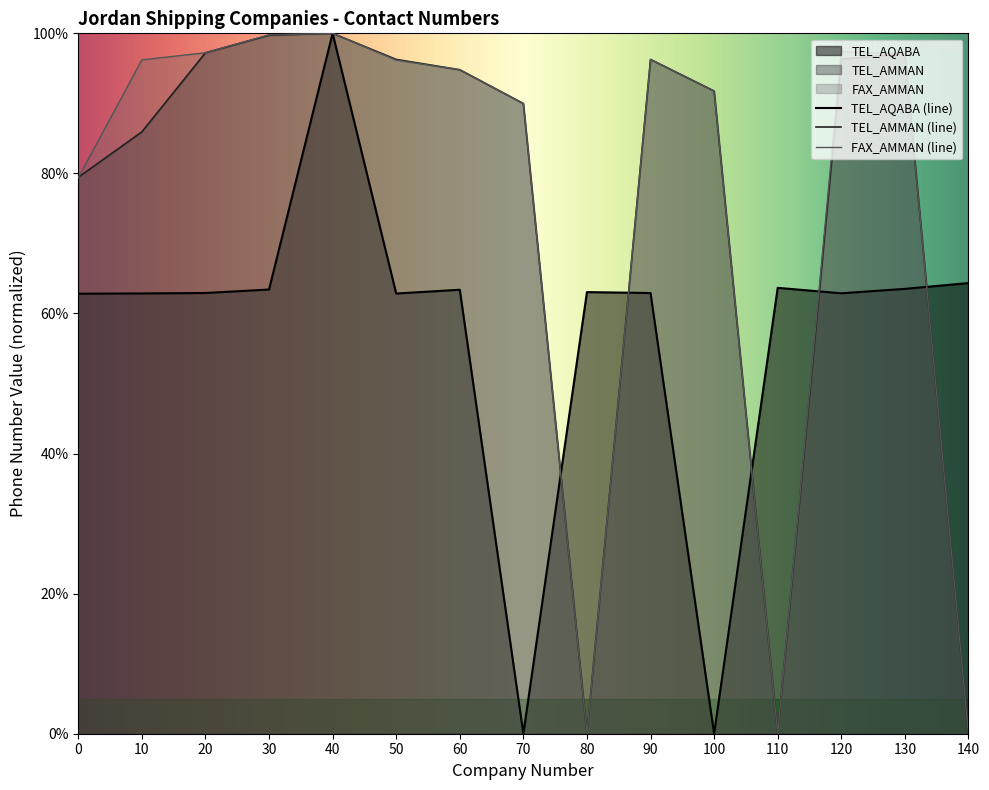

The value of FAX_AMMAN (line) at 140 is 0.0. True or false?

True